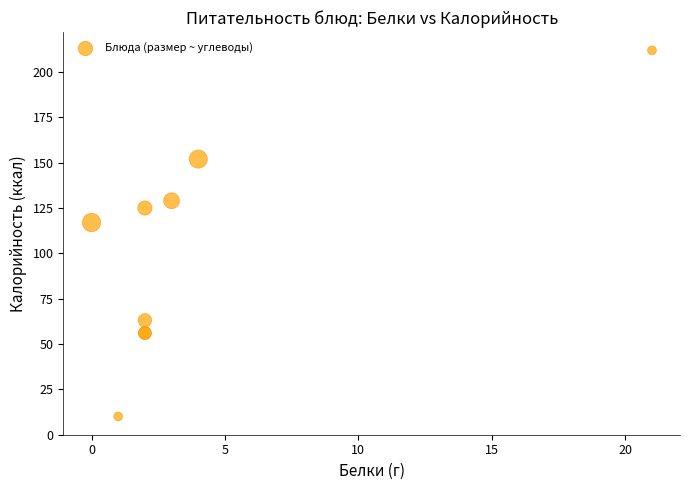

What Y value in the scatter plot is closest to 111?

117